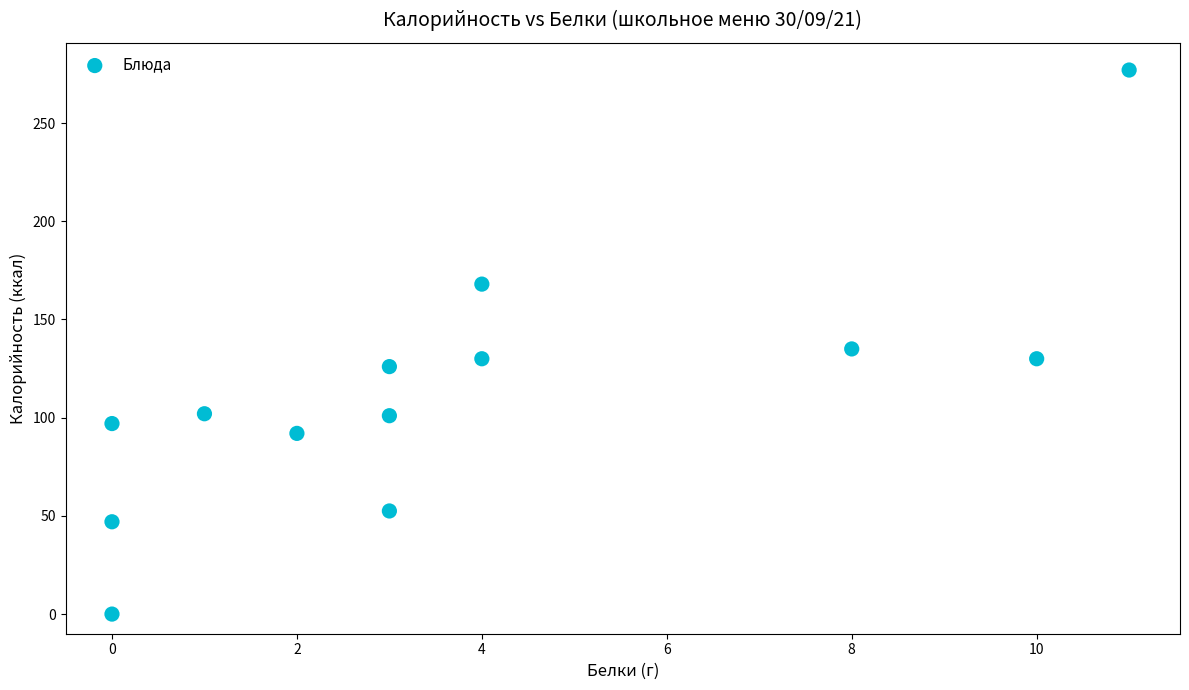

What is the range of Y values (max minus min)?

277.0